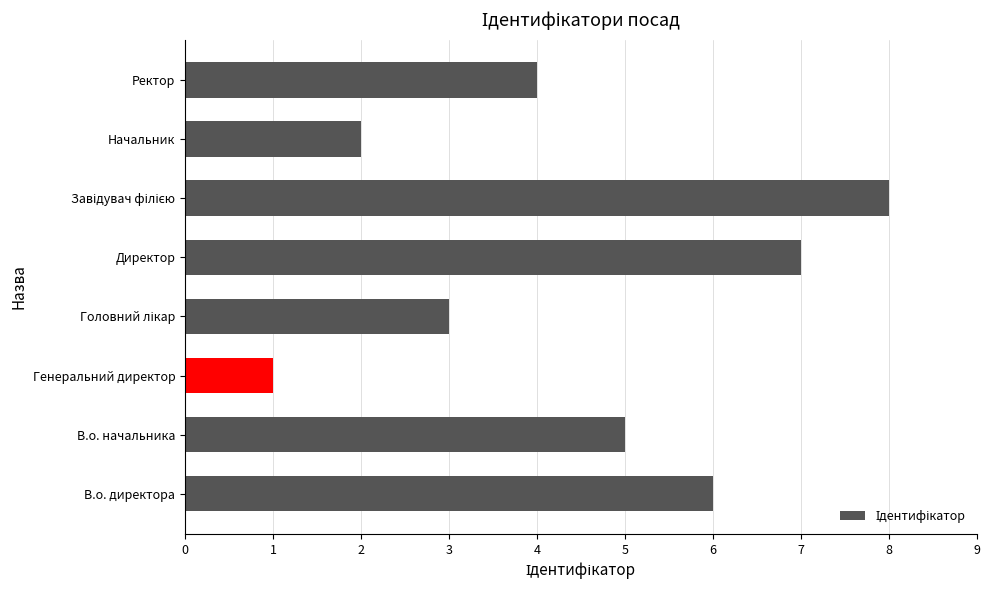

The chart shows a value of 4 at Ректор. True or false?

True